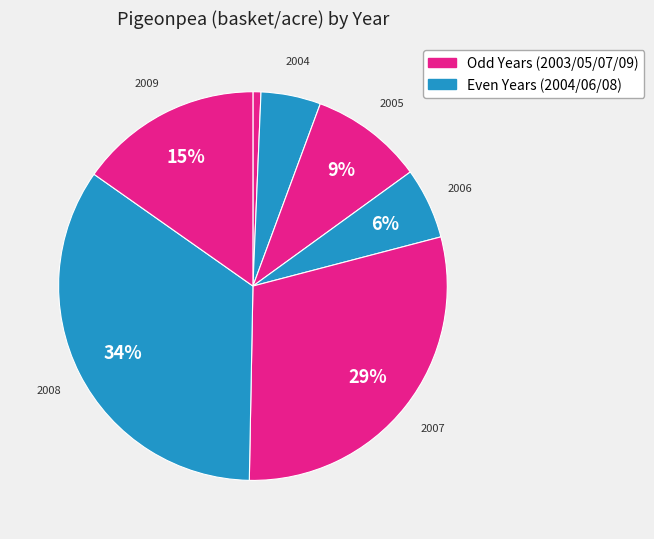

What is the smallest slice in the pie chart?

2003